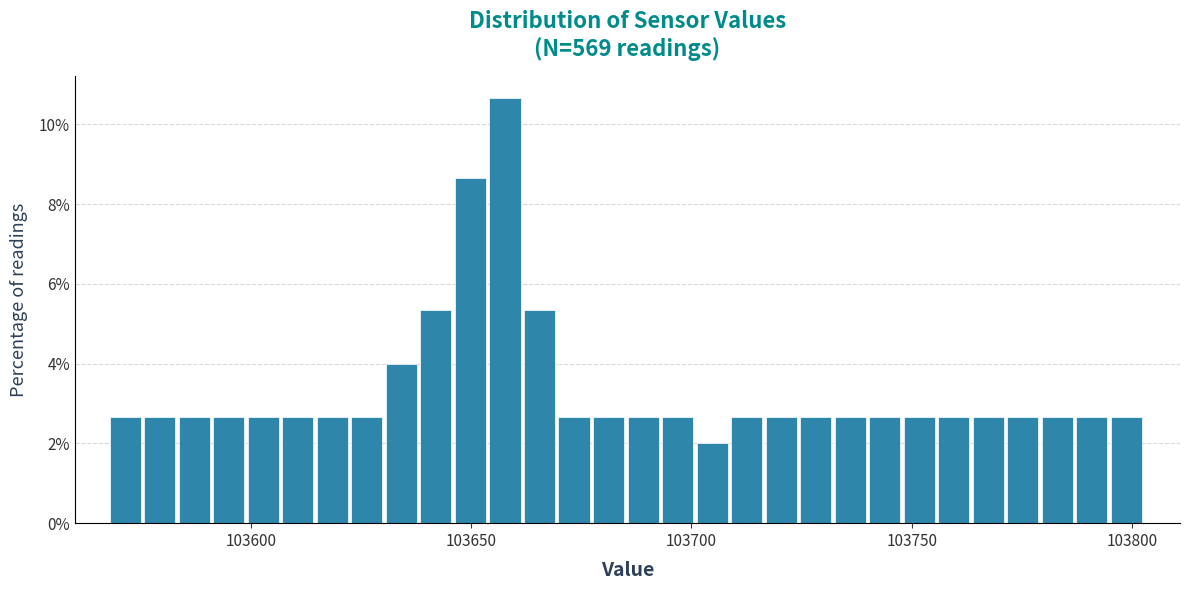

Around what value on the x-axis is the tallest bar? Give the approximate position of its centre, as read against the axis.

103660